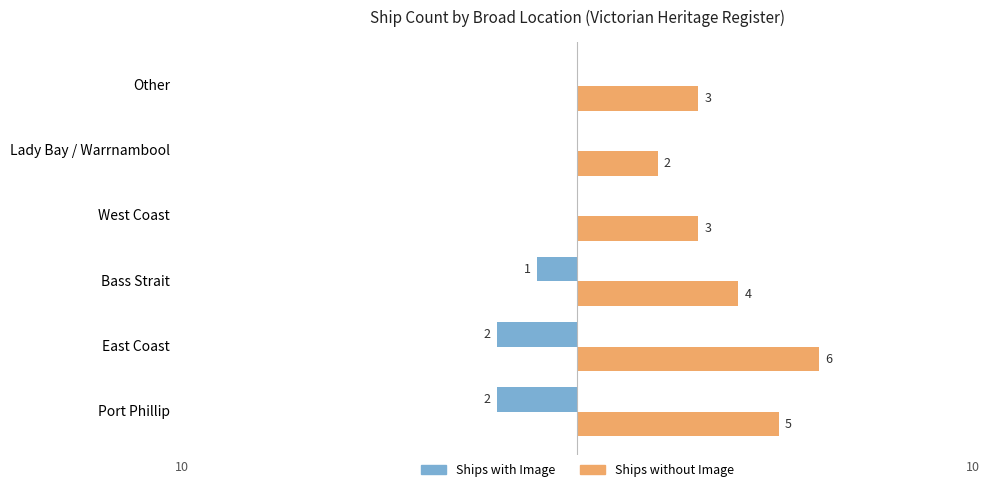

Is the value of Ships without Image at Lady Bay / Warrnambool greater than the value of Ships with Image at Port Phillip?

Yes